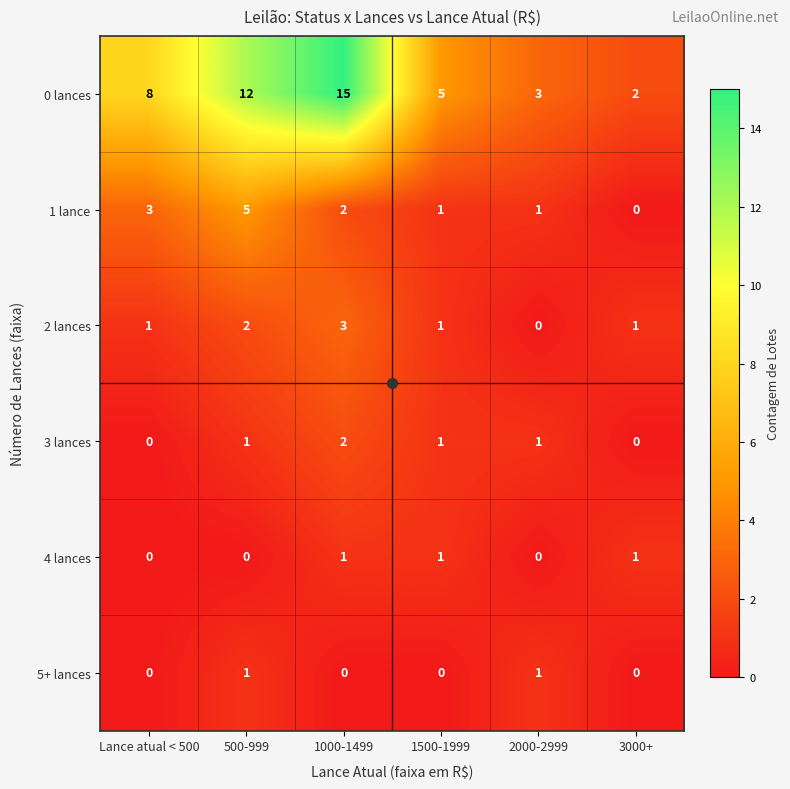

How many data points in 0 lances are less than 8?

3